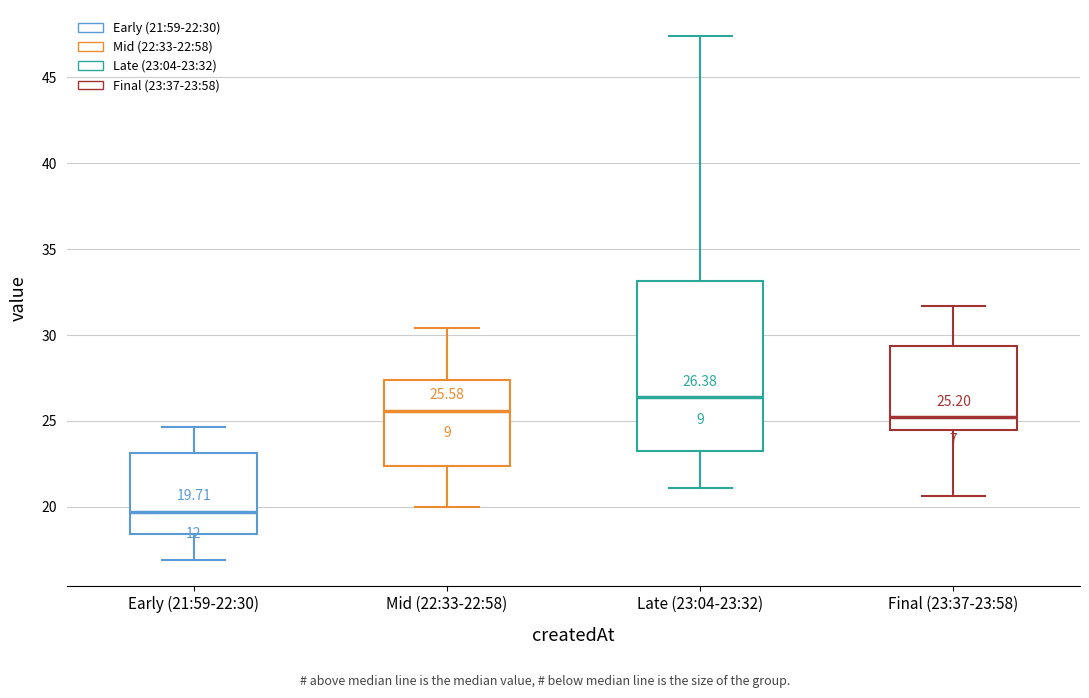

Comparing the boxes themselves (not the whiskers), which one is the tallest?

Late (23:04-23:32)